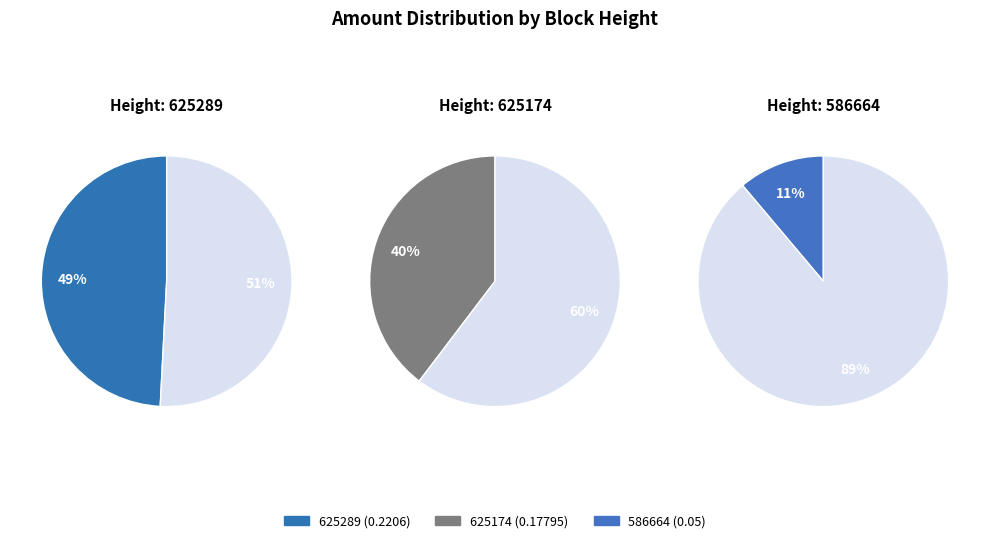

What is the change in value from 625289 to 586664?

-0.2